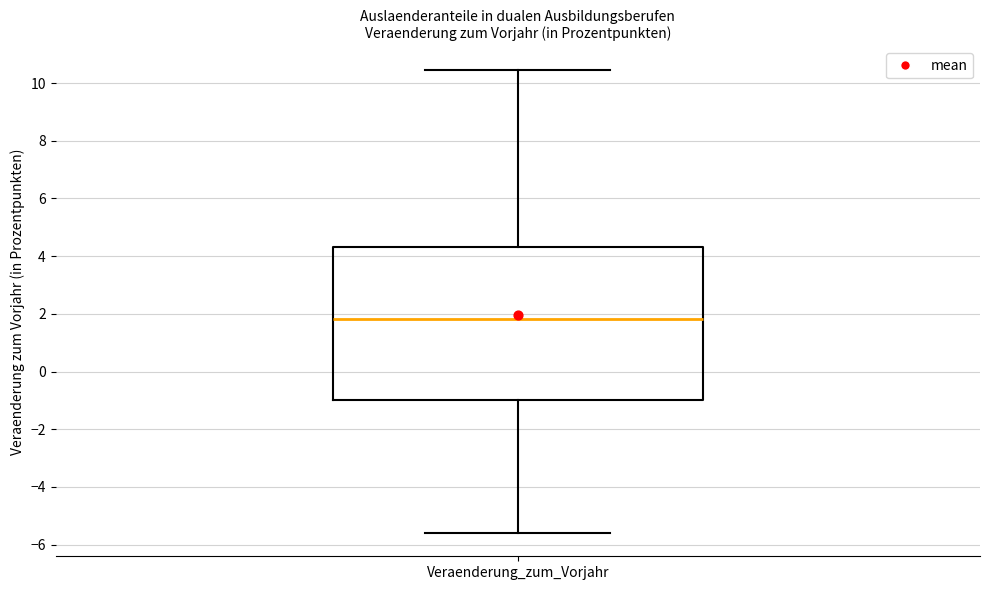

Transcribe this box plot: give where the median line is, the range the box spans, and where the two whiskers end, as read against the y-axis. The values are not printed on the chart, so give them approximately, as read against the axis.

median 1.8, box -1.0 to 4.4, whiskers -5.6 to 10.4